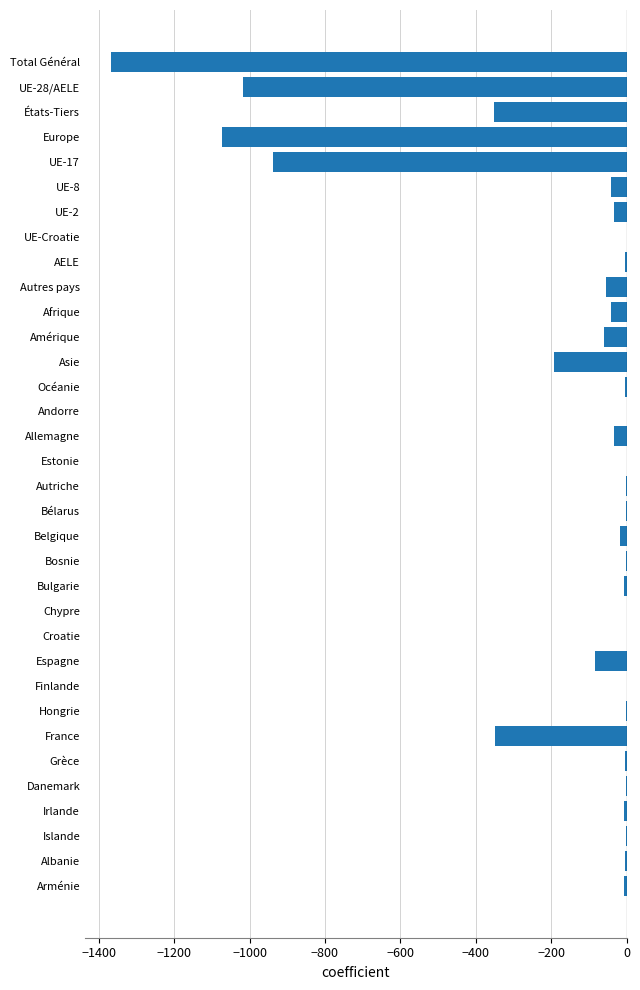

How many series are shown in this chart?

1